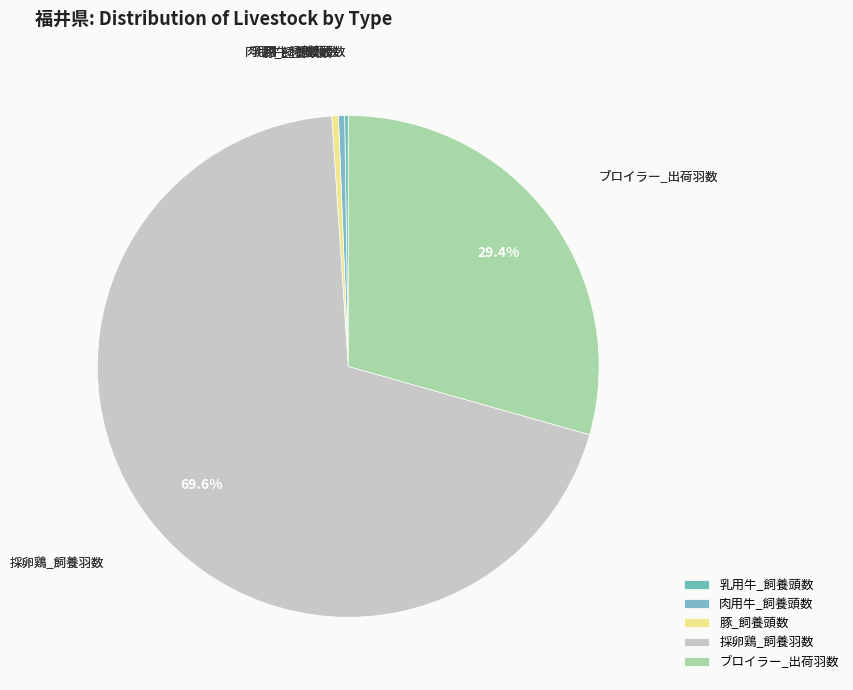

What is the ratio of the value at 採卵鶏_飼養羽数 to the value at 豚_飼養頭数?

162.8